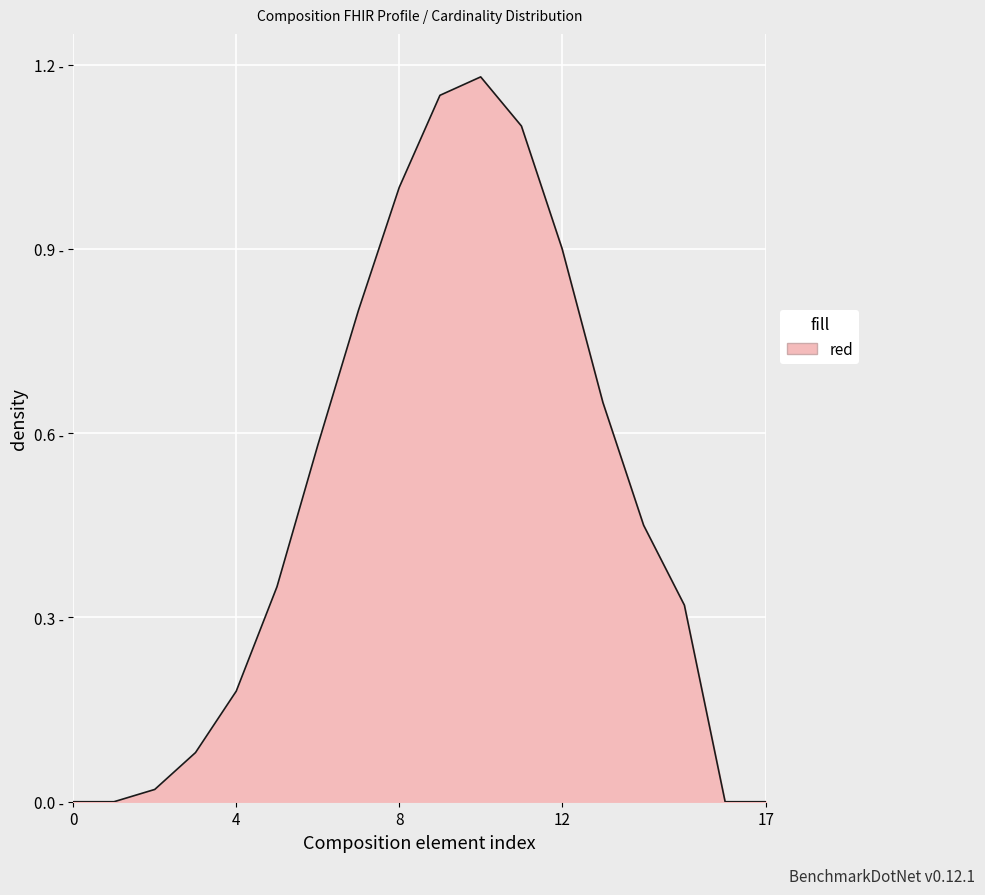

Does the chart have visible grid lines?

Yes